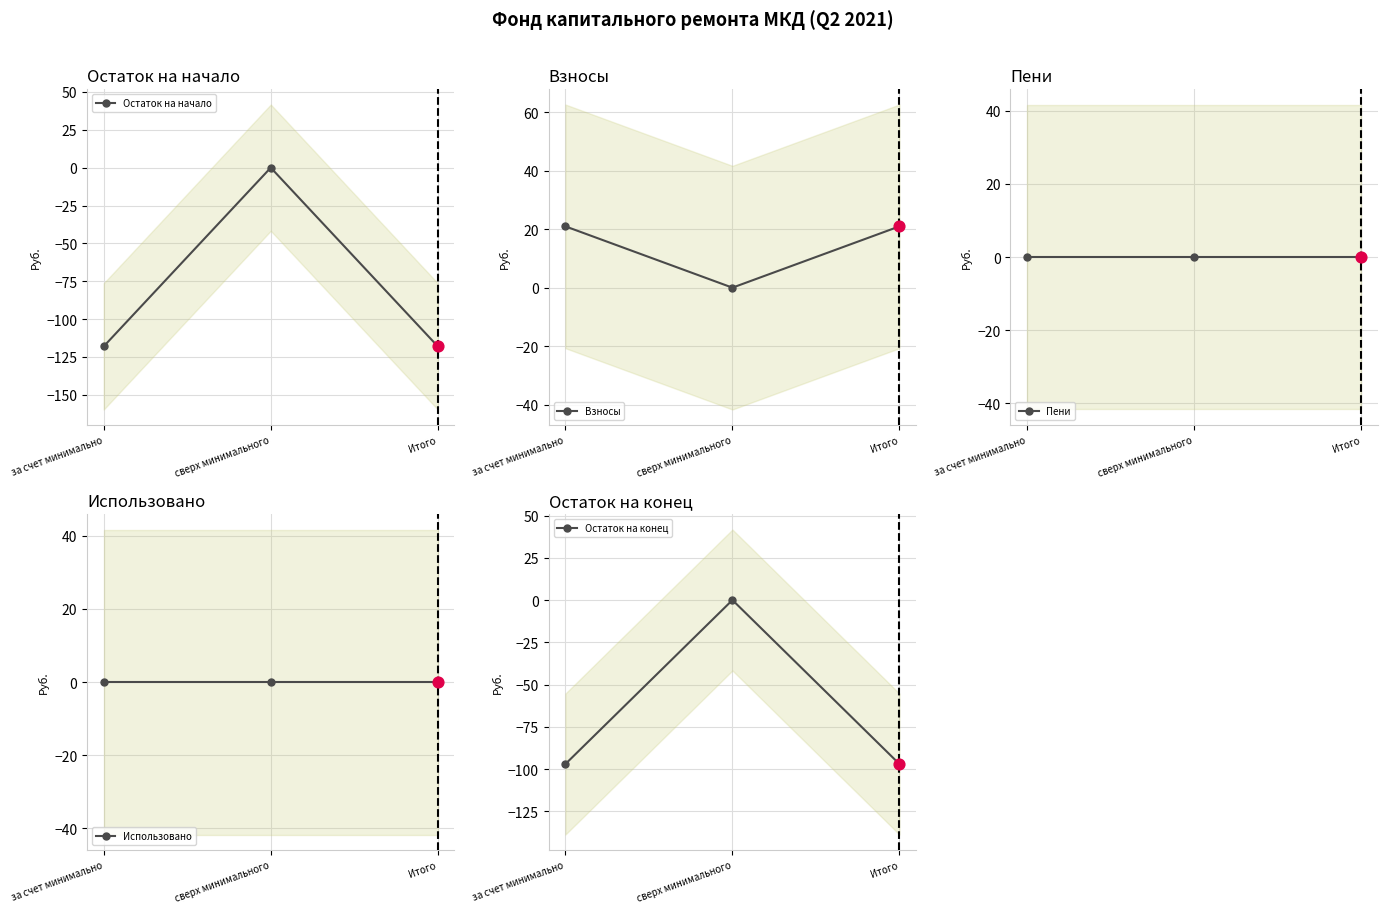

Which series contains the lowest Y value?

Остаток на начало